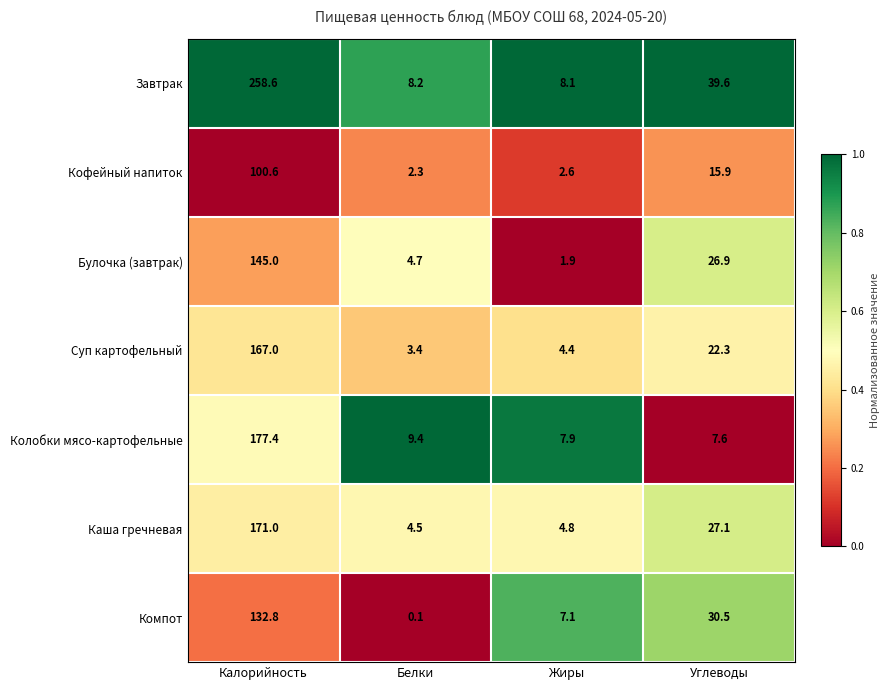

At how many categories does at least one series exceed 0?

4